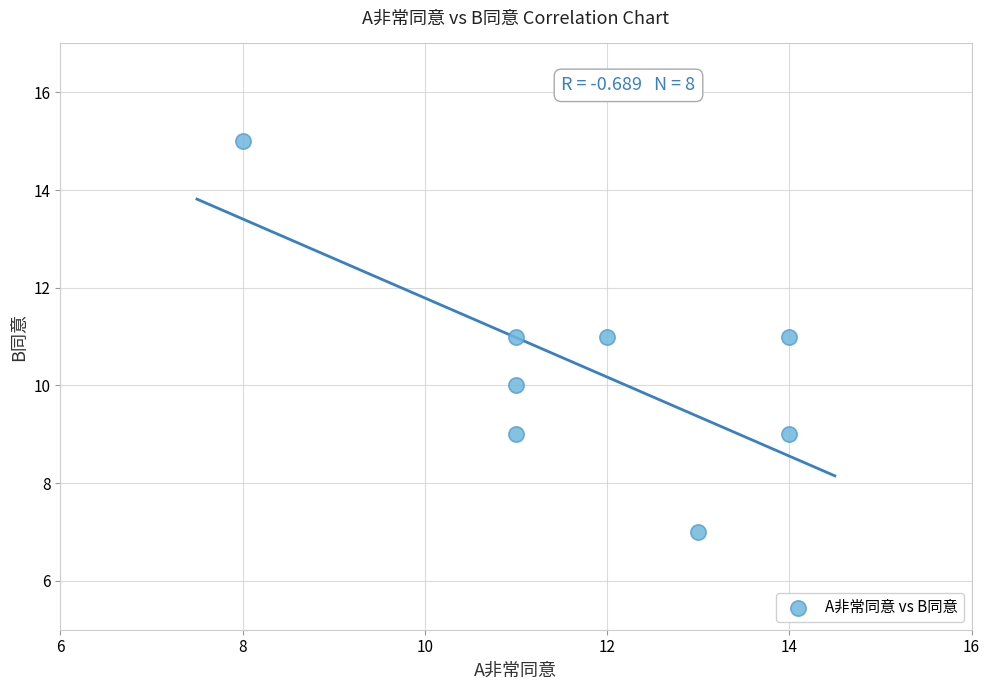

What is the range of Y values (max minus min)?

8